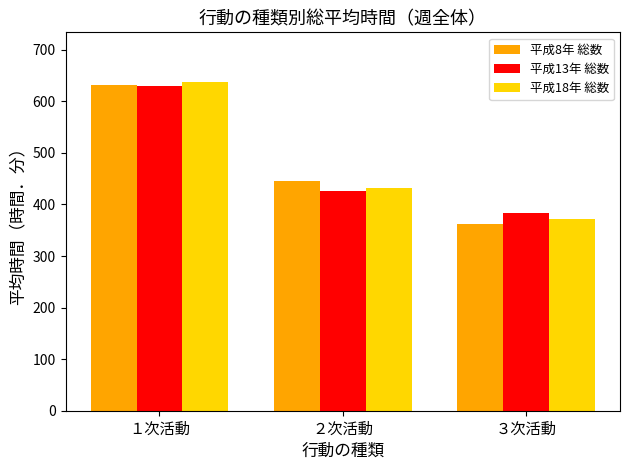

Where does the 平成13年 総数 series first go above 427?

１次活動